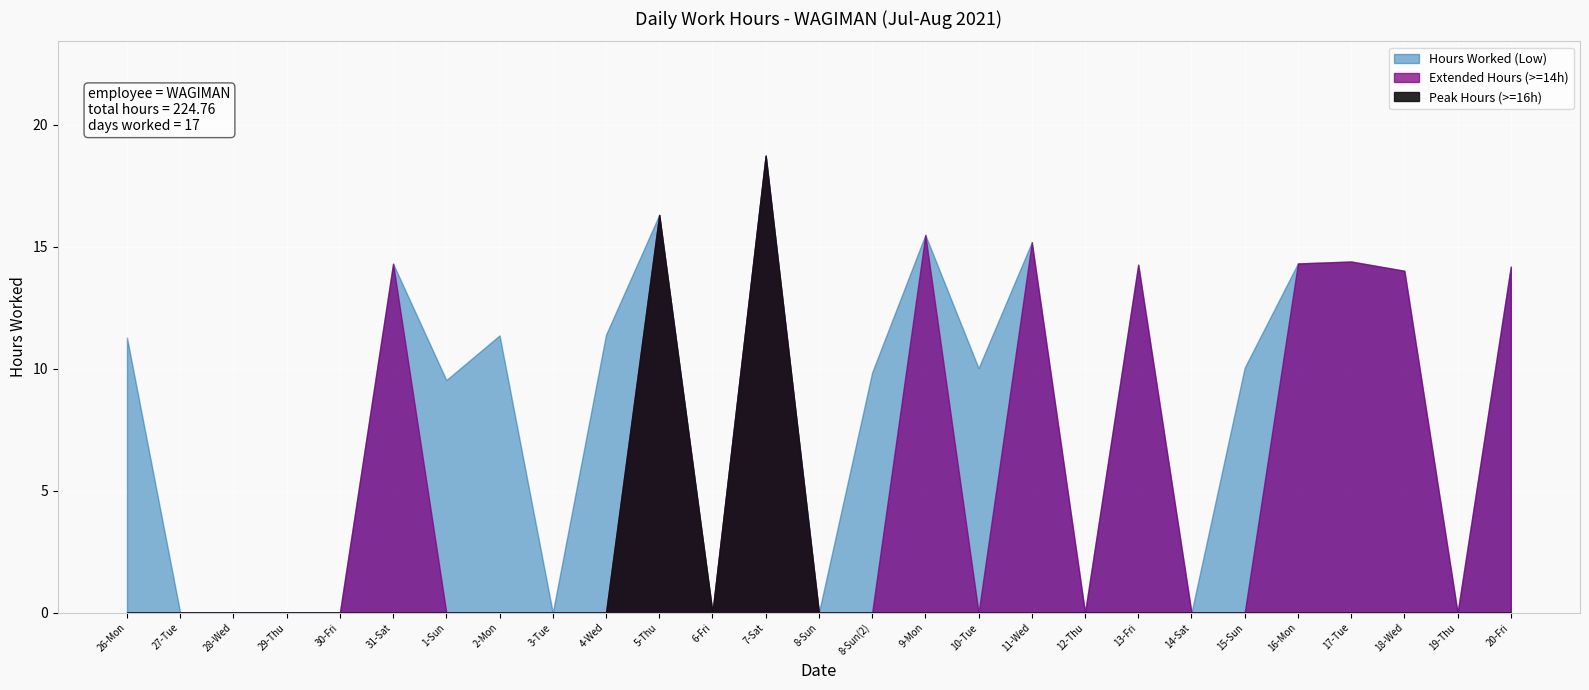

Rank the categories by value from lowest to highest.

27-Tue, 28-Wed, 29-Thu, 30-Fri, 3-Tue, 6-Fri, 8-Sun, 12-Thu, 14-Sat, 19-Thu, 1-Sun, 8-Sun(2), 10-Tue, 15-Sun, 26-Mon, 2-Mon, 4-Wed, 18-Wed, 20-Fri, 13-Fri, 31-Sat, 16-Mon, 17-Tue, 11-Wed, 9-Mon, 5-Thu, 7-Sat